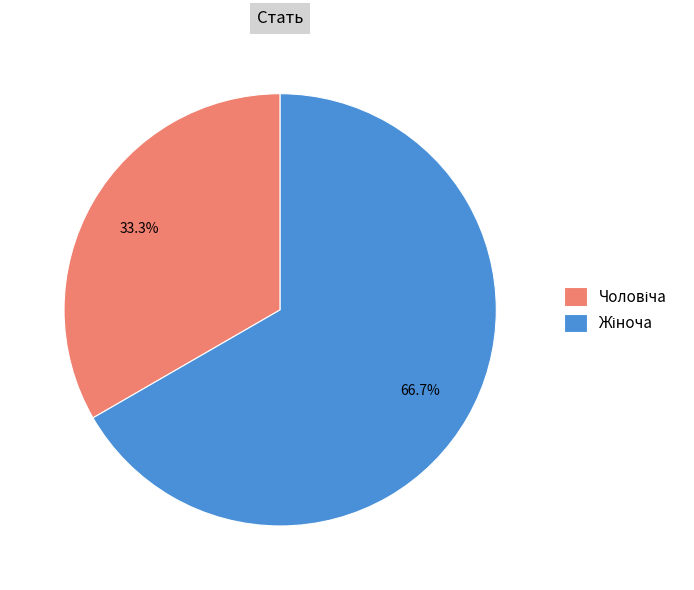

Is there a majority slice in this chart?

Yes